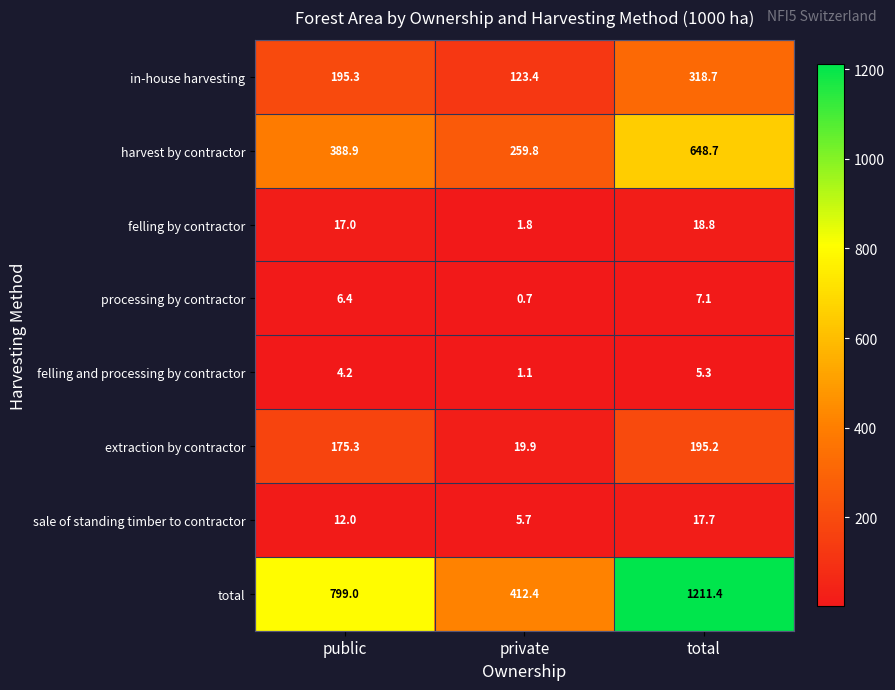

Reading left to right, list all the values displayed in this chart.

in-house harvesting: public=195.3	private=123.4	total=318.7
harvest by contractor: public=388.9	private=259.8	total=648.7
felling by contractor: public=17.0	private=1.8	total=18.8
processing by contractor: public=6.4	private=0.7	total=7.1
felling and processing by contractor: public=4.2	private=1.1	total=5.3
extraction by contractor: public=175.3	private=19.9	total=195.2
sale of standing timber to contractor: public=12.0	private=5.7	total=17.7
total: public=799.0	private=412.4	total=1211.4